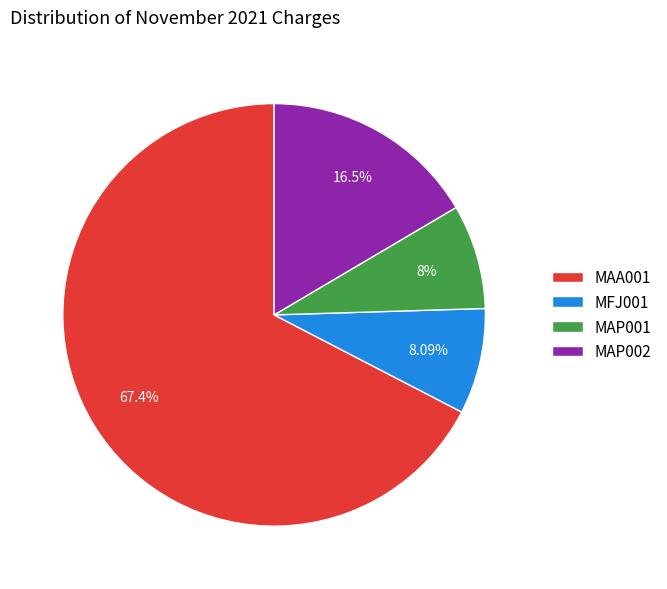

True or false: MAP001 accounts for 18% of the total.

False